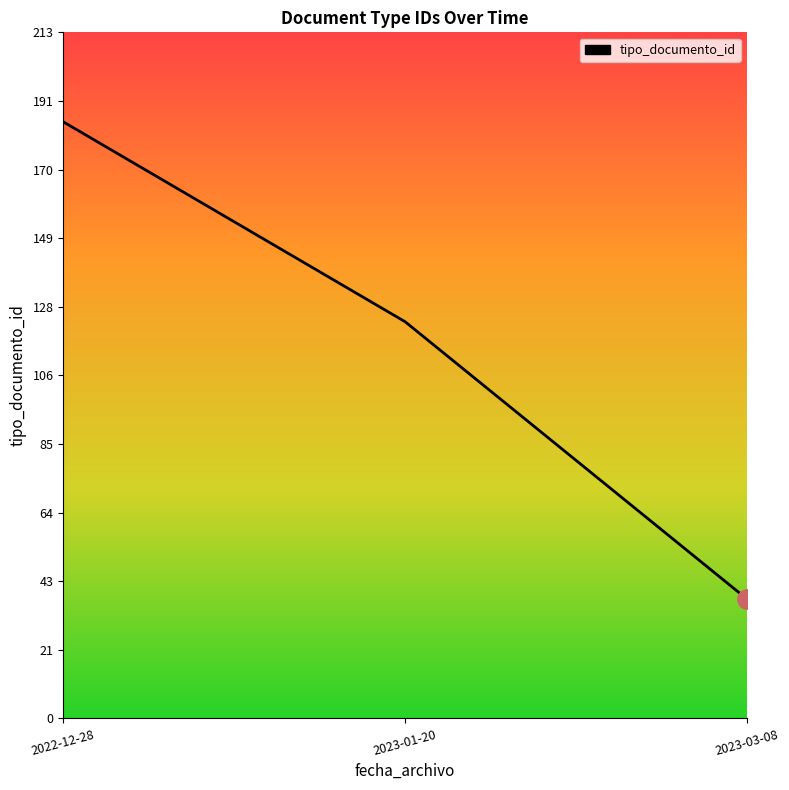

Approximately how many times larger is the value at 2022-12-28 compared to 2023-03-08?

5.0